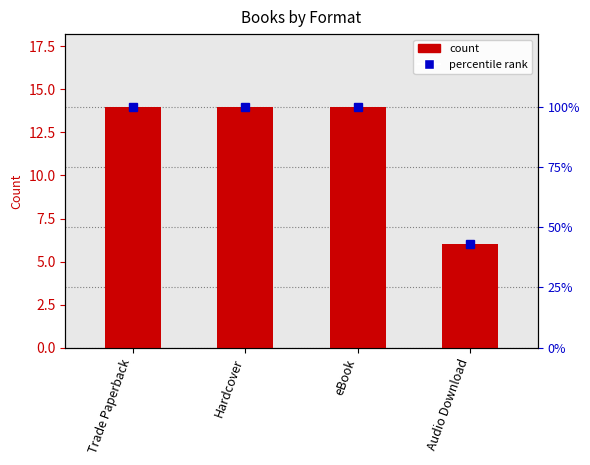

What is the average value?

12